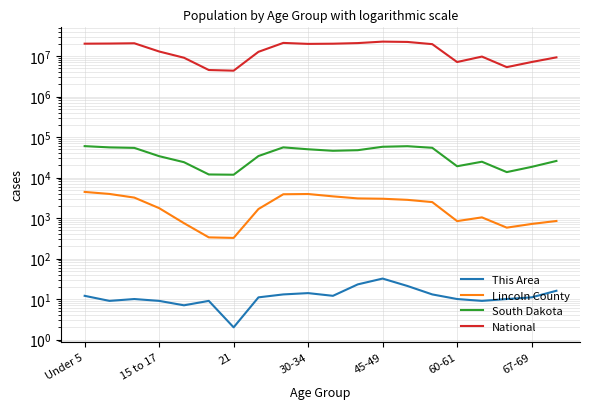

Does the chart have visible grid lines?

Yes